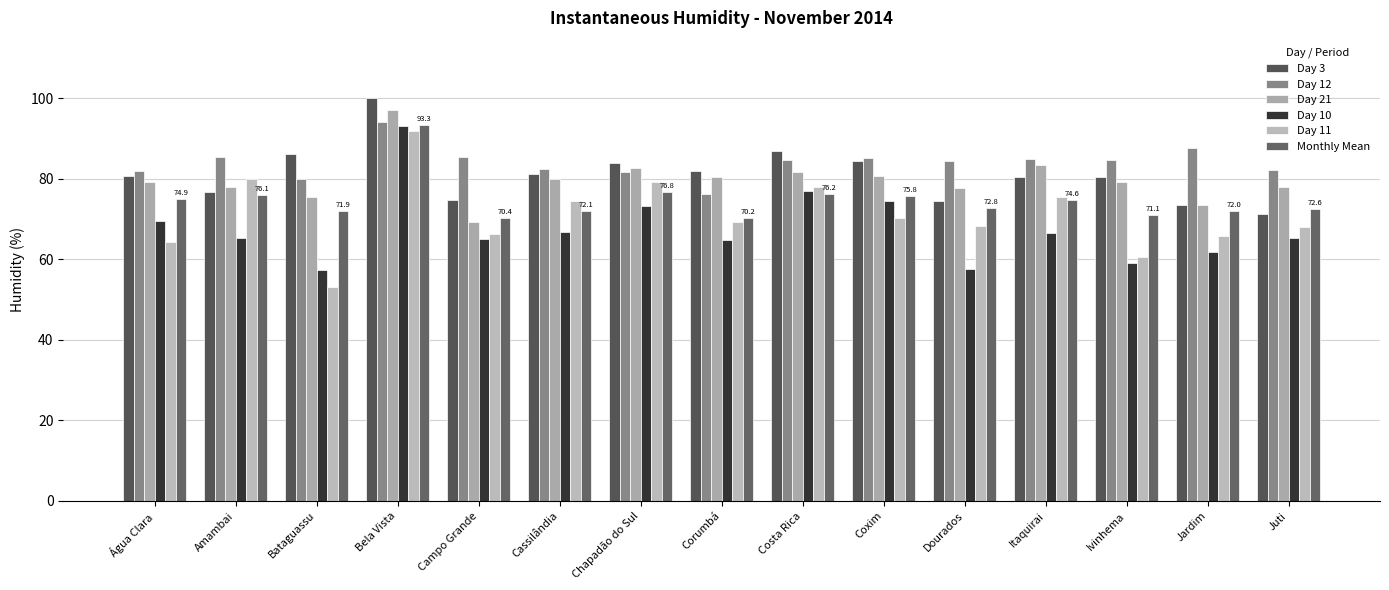

How many bars are there in total?

90